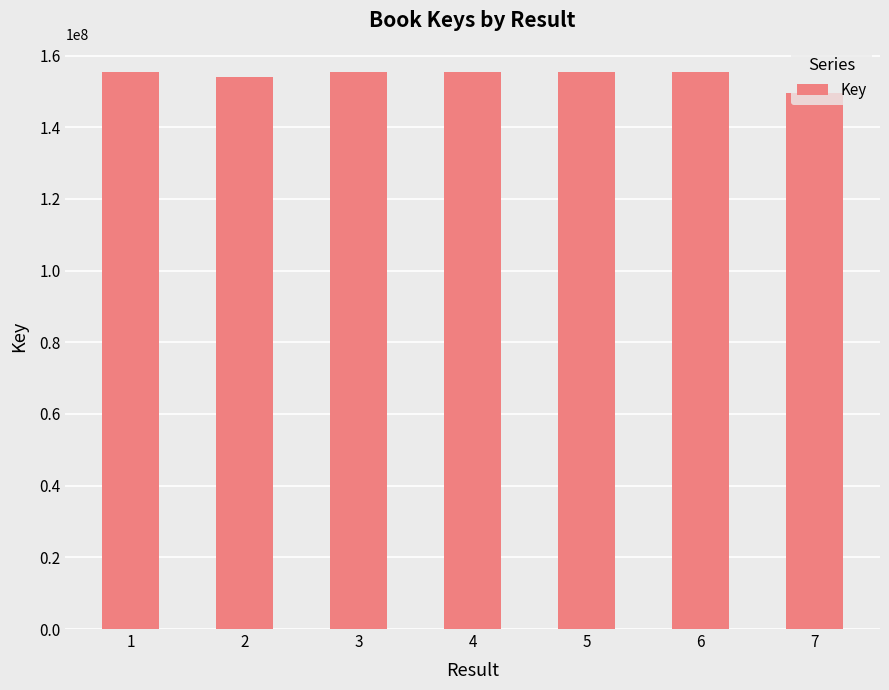

What is the sum of the values at 1 and 2?

309434865